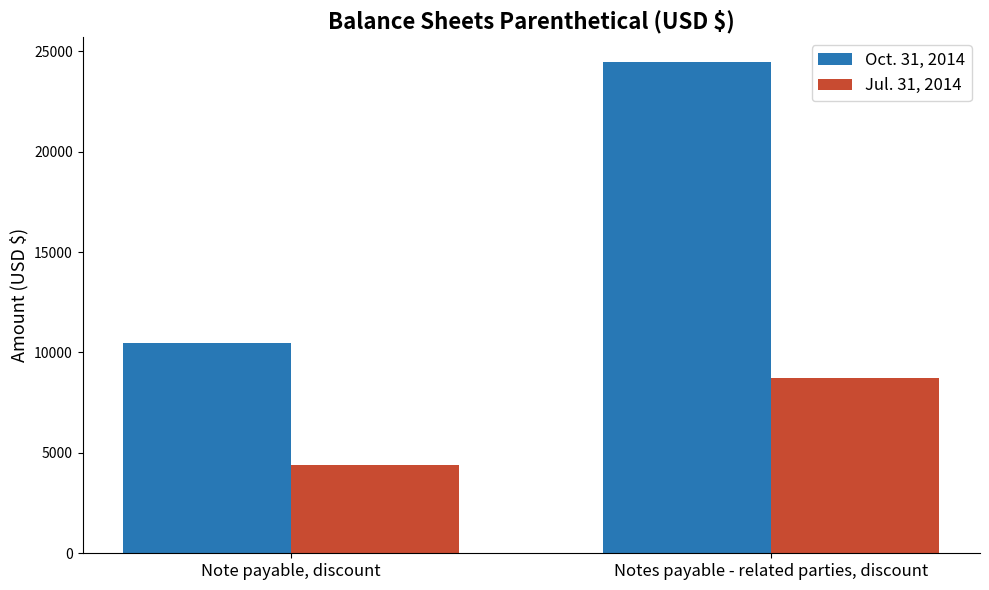

List the series in order of their peak value, lowest first.

Jul. 31, 2014, Oct. 31, 2014